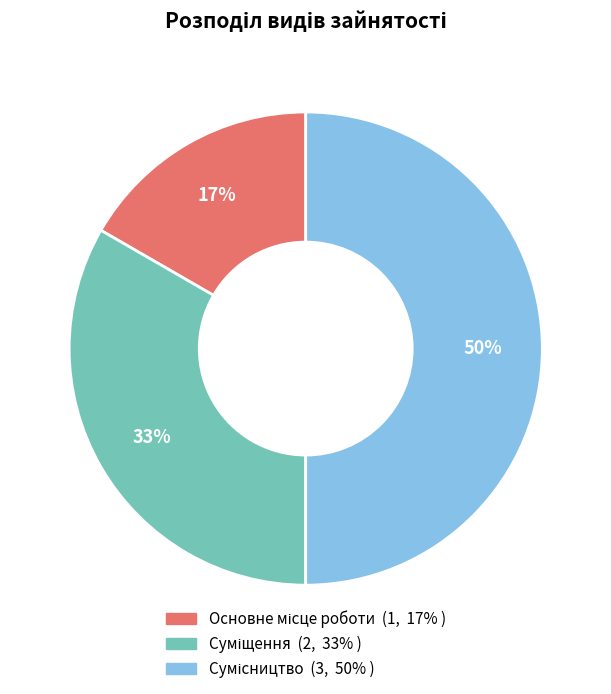

To the nearest percent, what is the average slice percentage?

33%